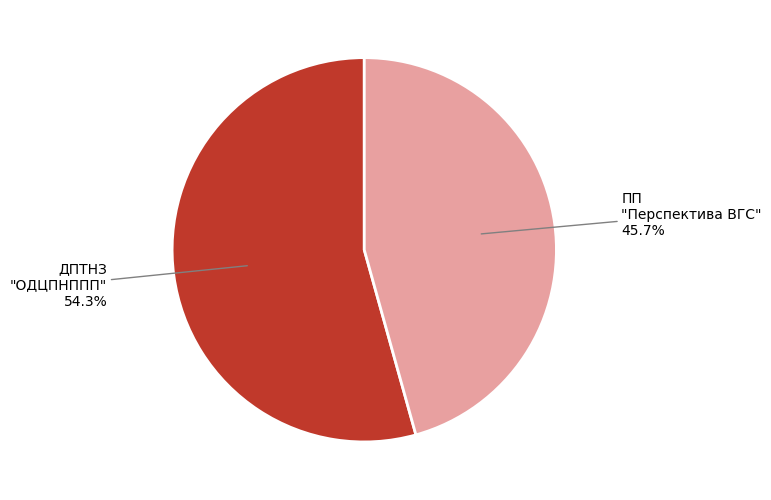

What portion of the pie excludes ПП "Перспектива ВГС"?

54.3%